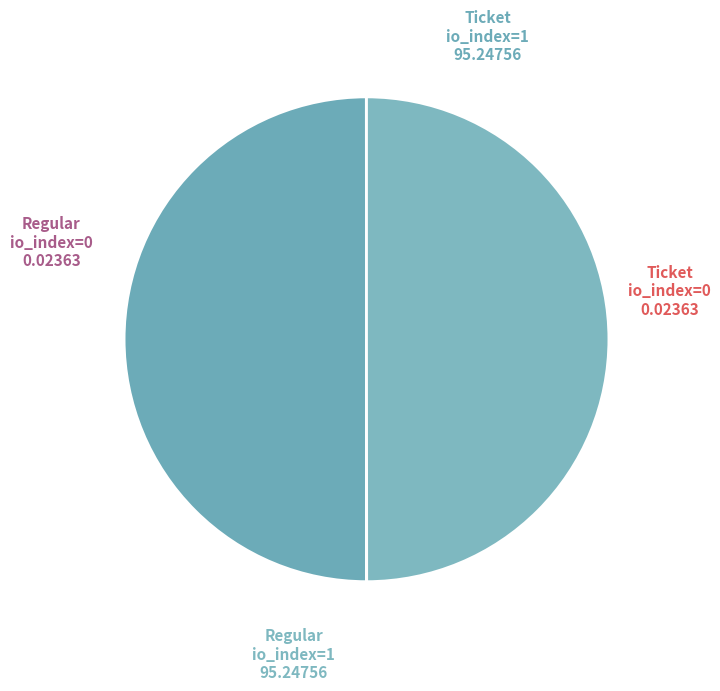

How many slices are in this pie chart?

4